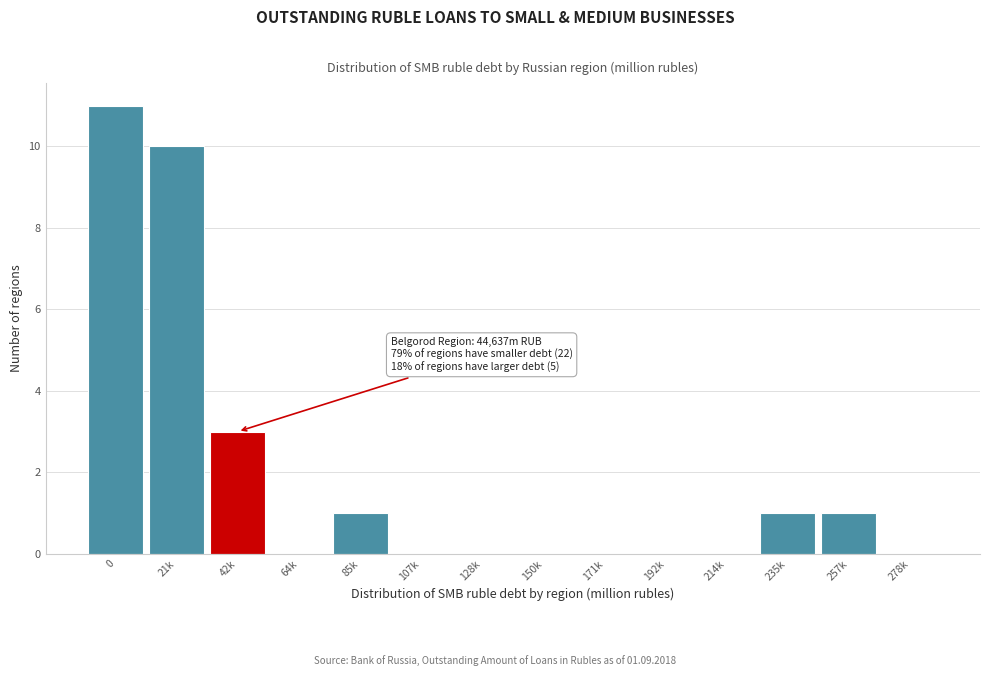

Reading left to right, what are all the values shown in this chart?

0=11	21k=10	42k=3	64k=0	85k=1	107k=0	128k=0	150k=0	171k=0	192k=0	214k=0	235k=1	257k=1	278k=0